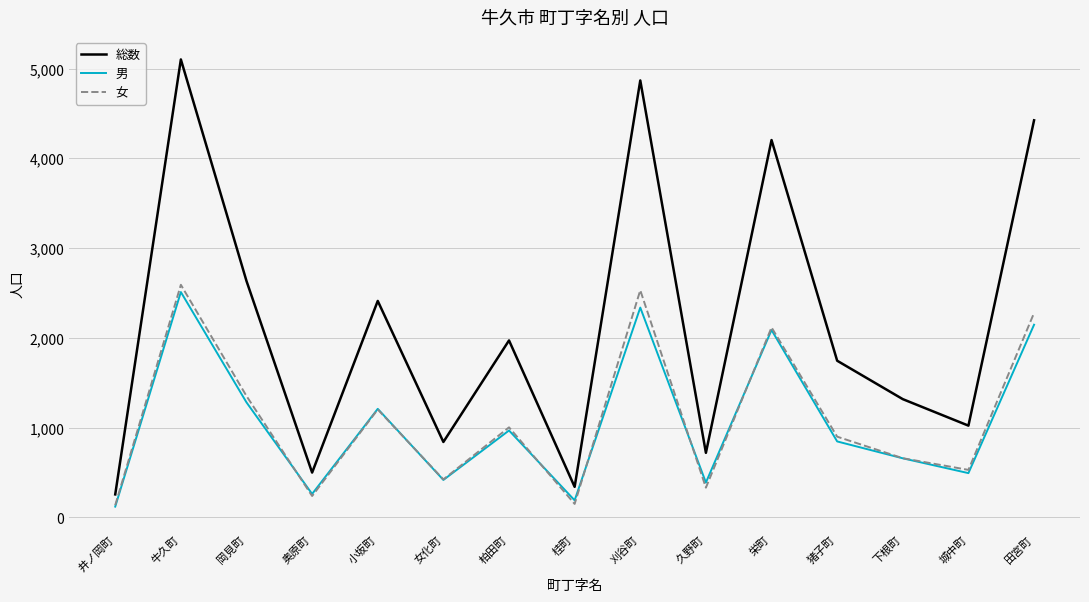

At which category is the sum across all series the highest?

牛久町